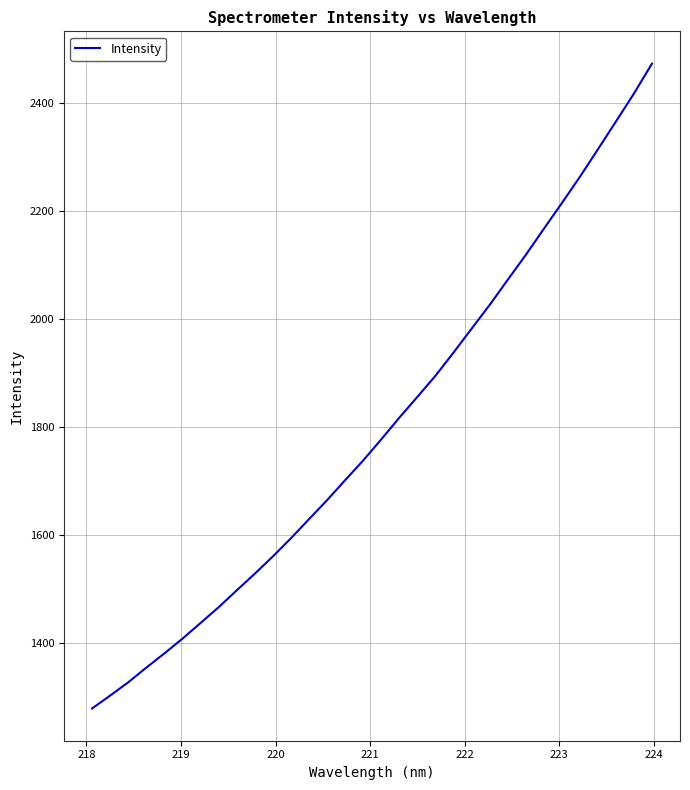

What is the minimum value shown in the chart?

1278.0